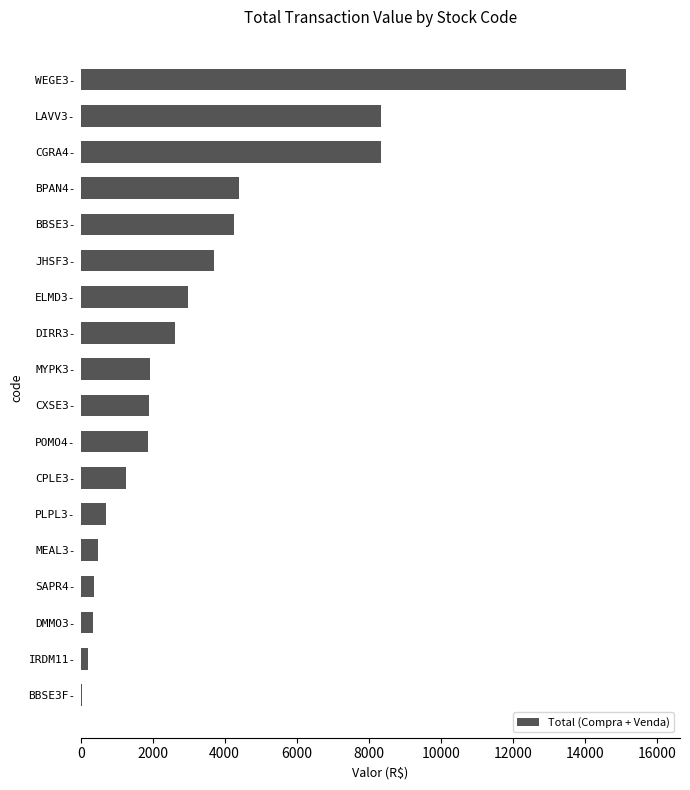

The value at MEAL3- is 480. True or false?

True